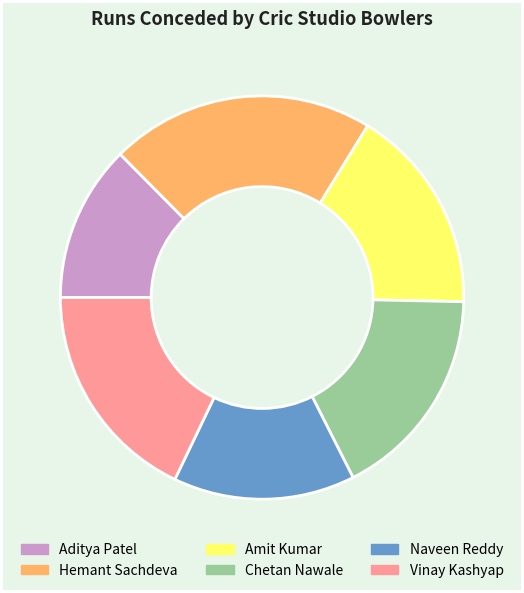

Rank the categories by value from highest to lowest.

Hemant Sachdeva, Vinay Kashyap, Chetan Nawale, Amit Kumar, Naveen Reddy, Aditya Patel